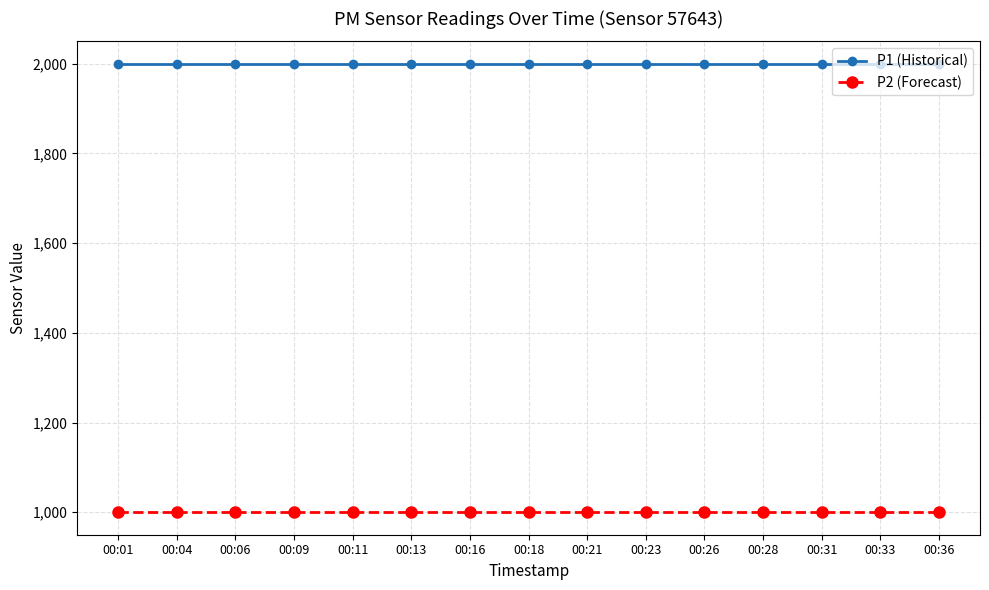

What is the total value across all series at 00:18?

2999.8